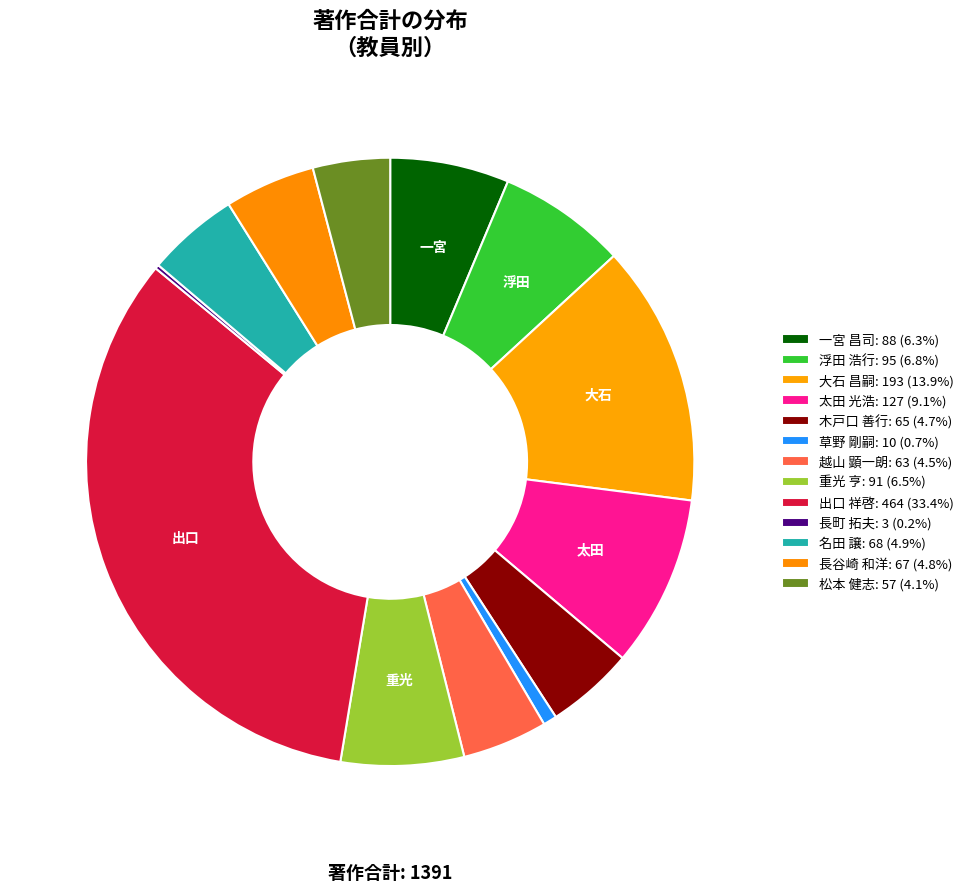

What is the change in value from 長谷崎 和洋 to 松本 健志?

-10